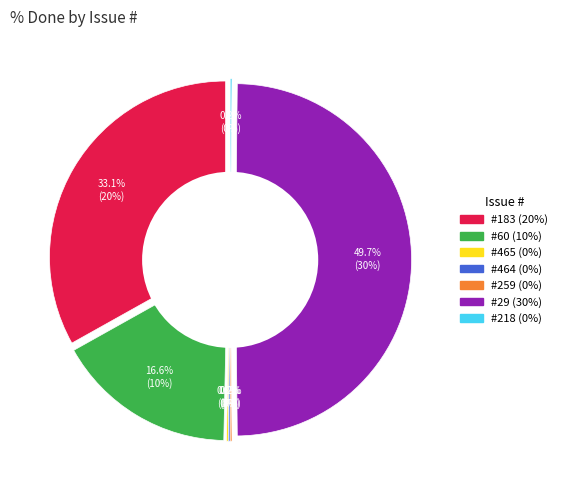

Is it true that 259 is 0% of the pie?

True